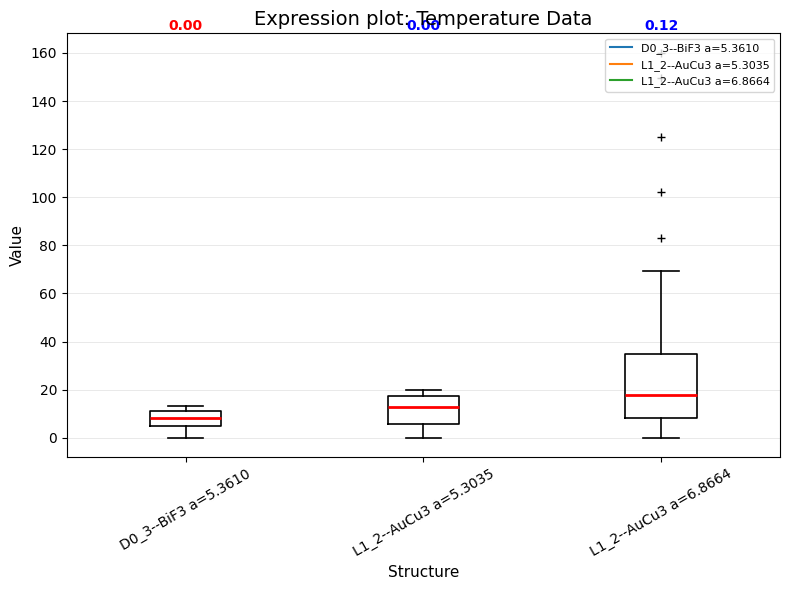

Which box is the tallest, from its lower edge to its upper edge?

L1_2--AuCu3 a=6.8664